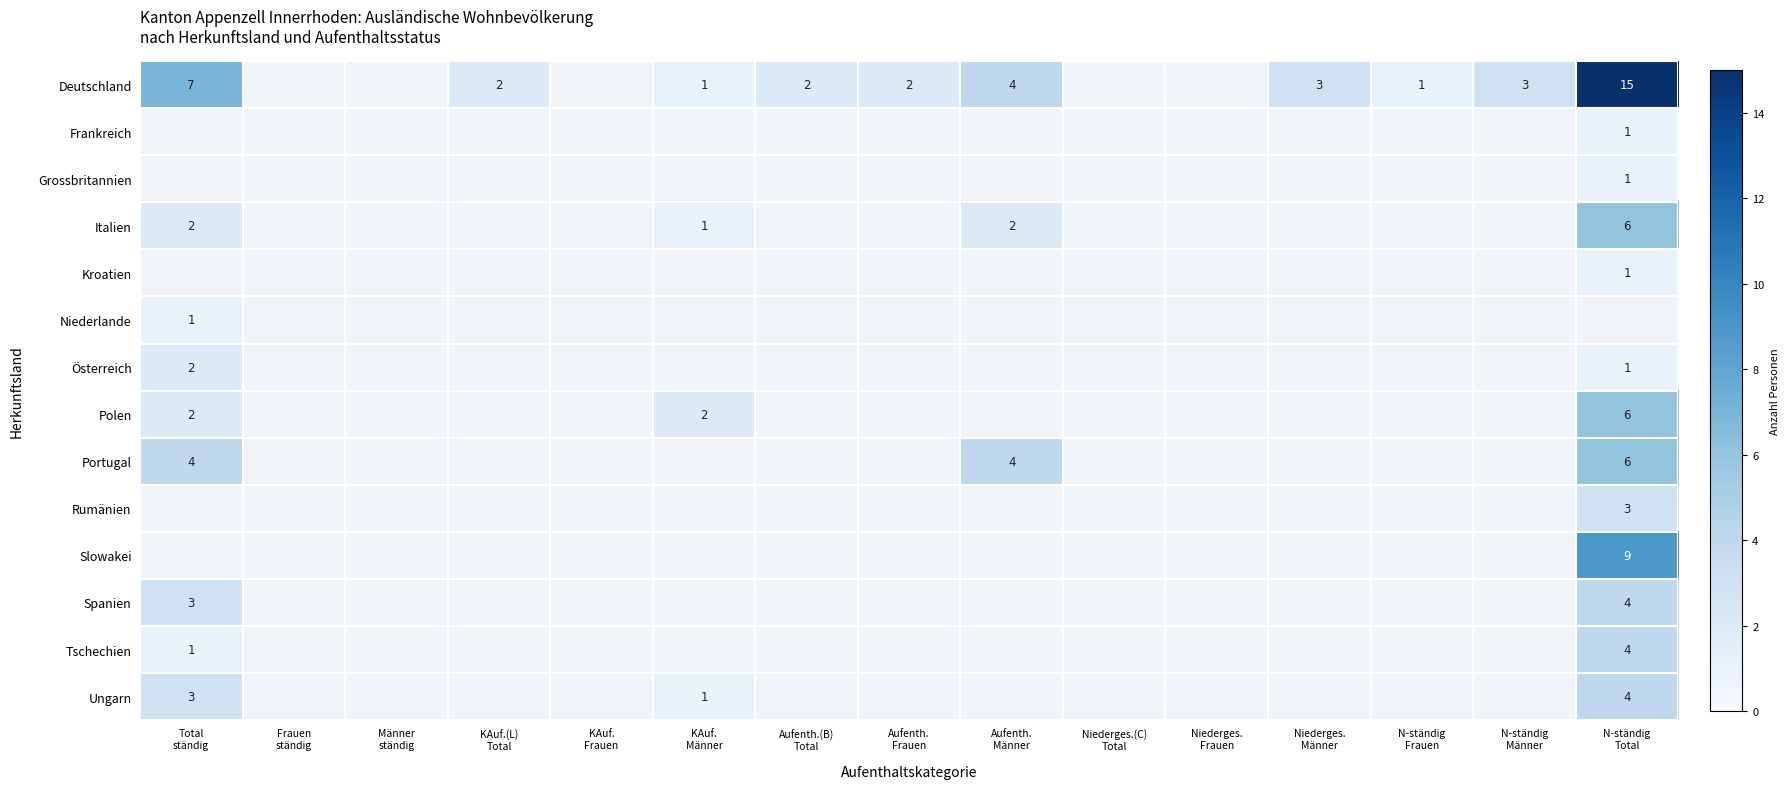

True or false: Deutschland has a value of 4.0 at Aufenth. Männer.

True